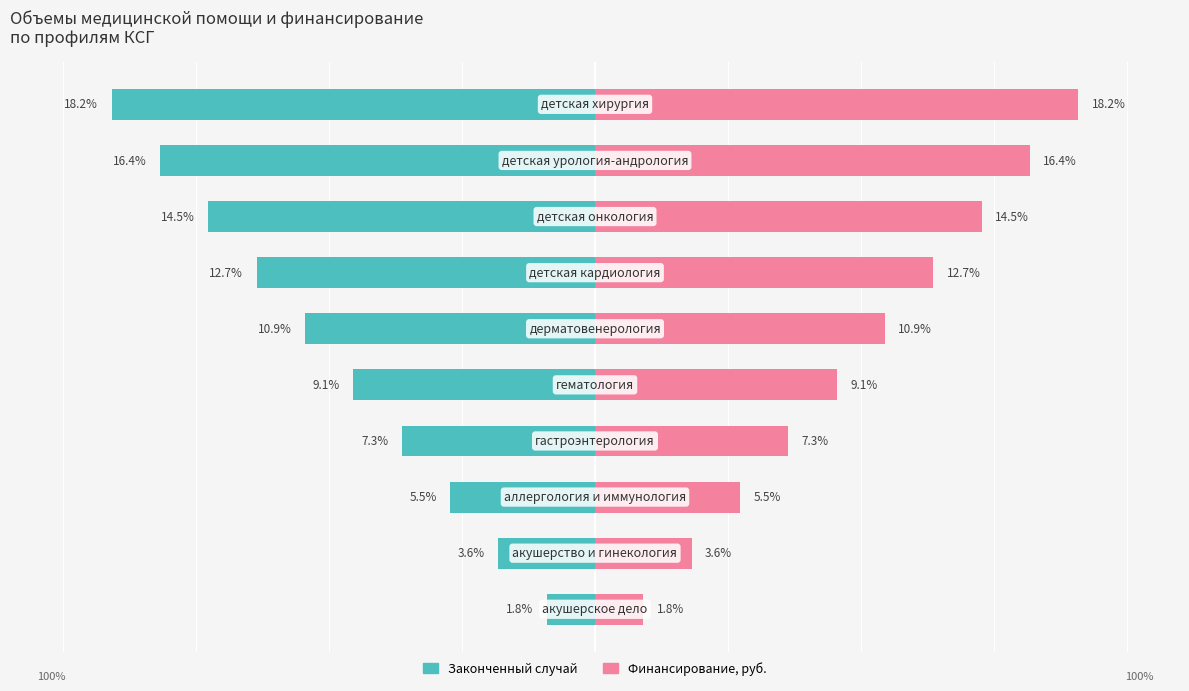

Which series has the largest range (max minus min)?

Законченный случай